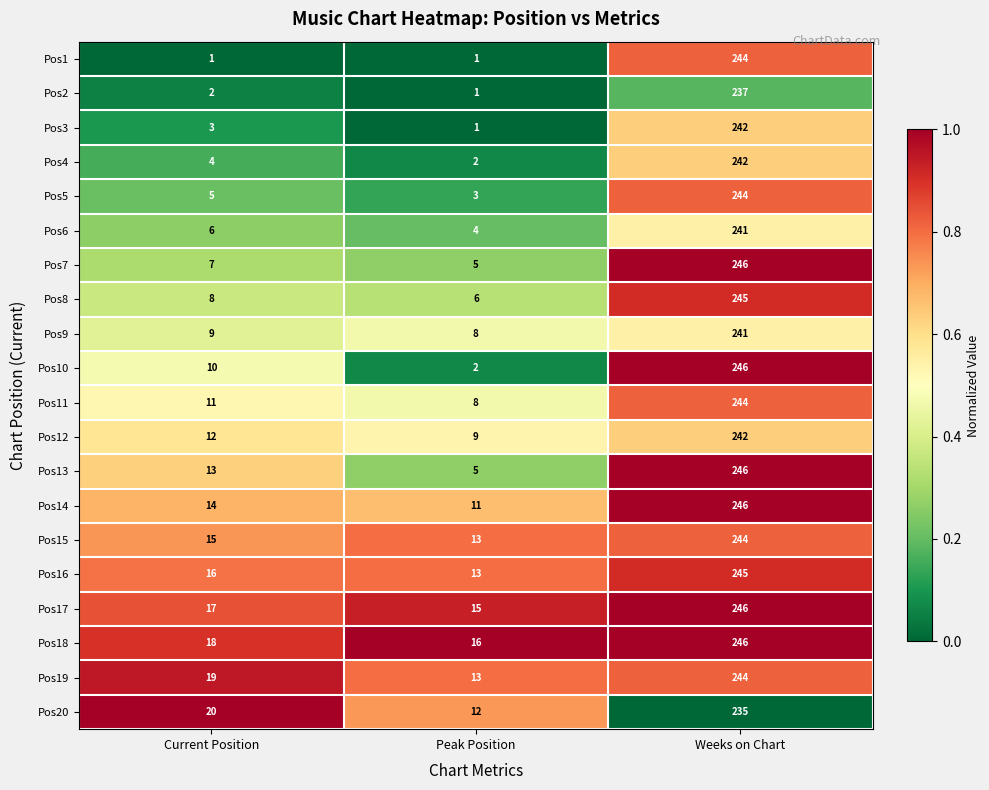

Between Peak Position and Weeks on Chart, which series saw the biggest shift?

Pos10